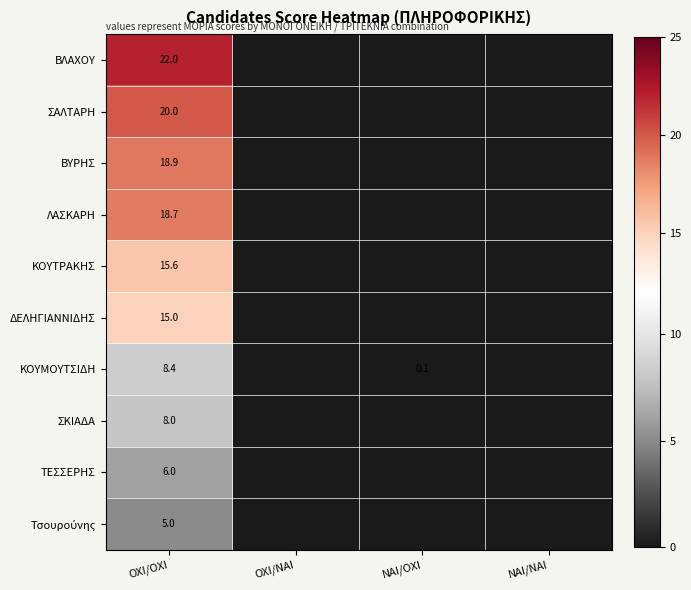

What is the total value across all series at OXI/OXI?

137.6